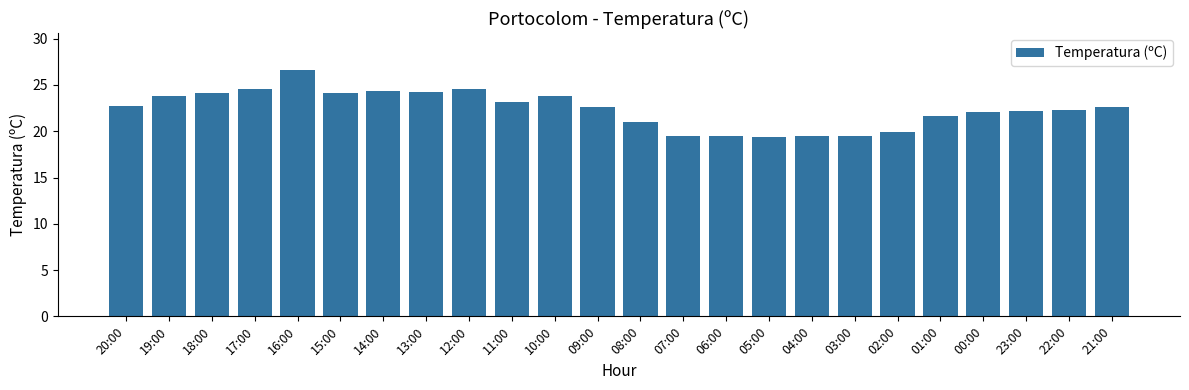

What is the sum of the values at 10:00 and 19:00?

47.6